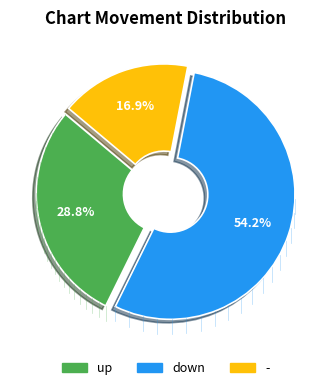

To the nearest percent, what is the combined percentage of down and up?

83%